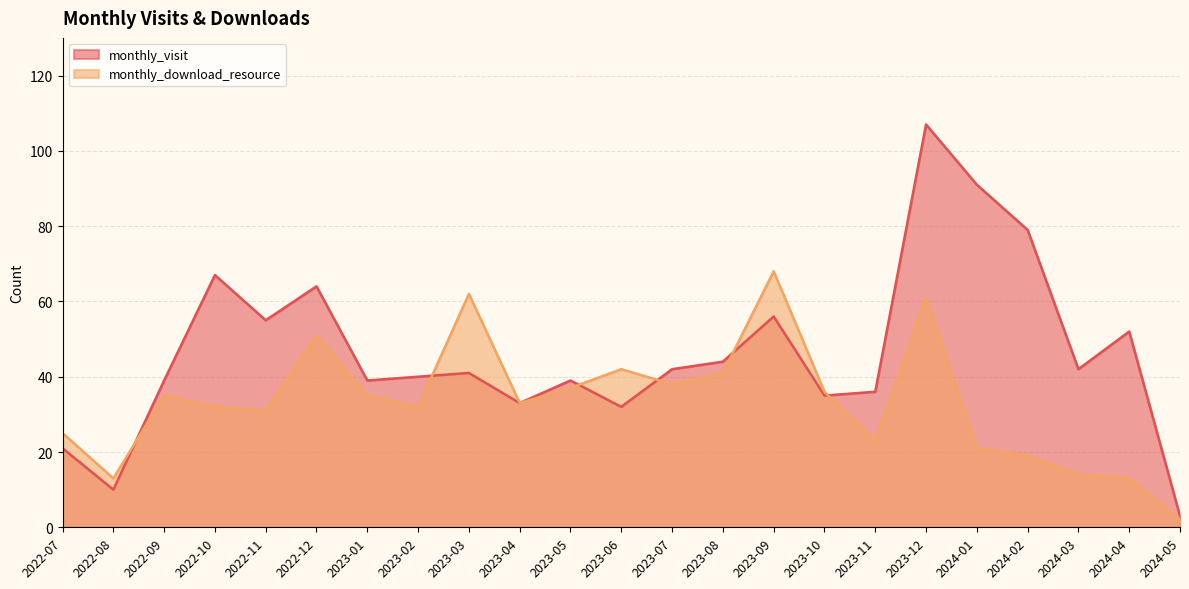

How many values in the monthly_download_resource series are below 33?

11